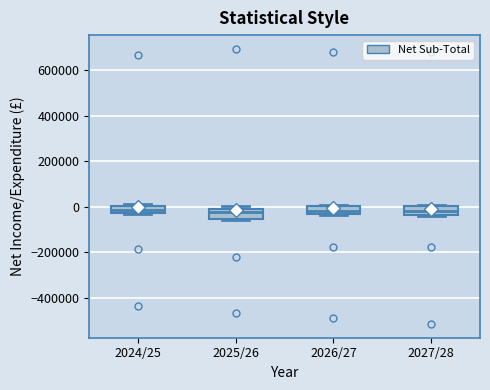

Where is the lower edge of the box for 2027/28 on the y-axis? The values are not printed on the chart, so give them approximately, as read against the axis.

-40000